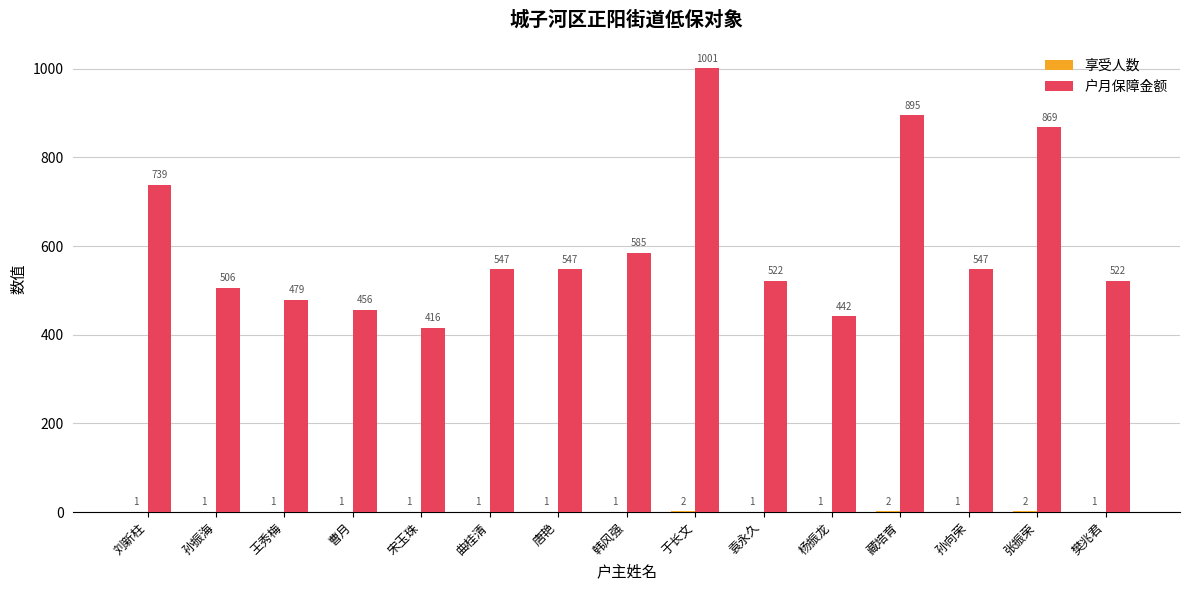

What is the highest value of the 户月保障金额 series?

1001.0